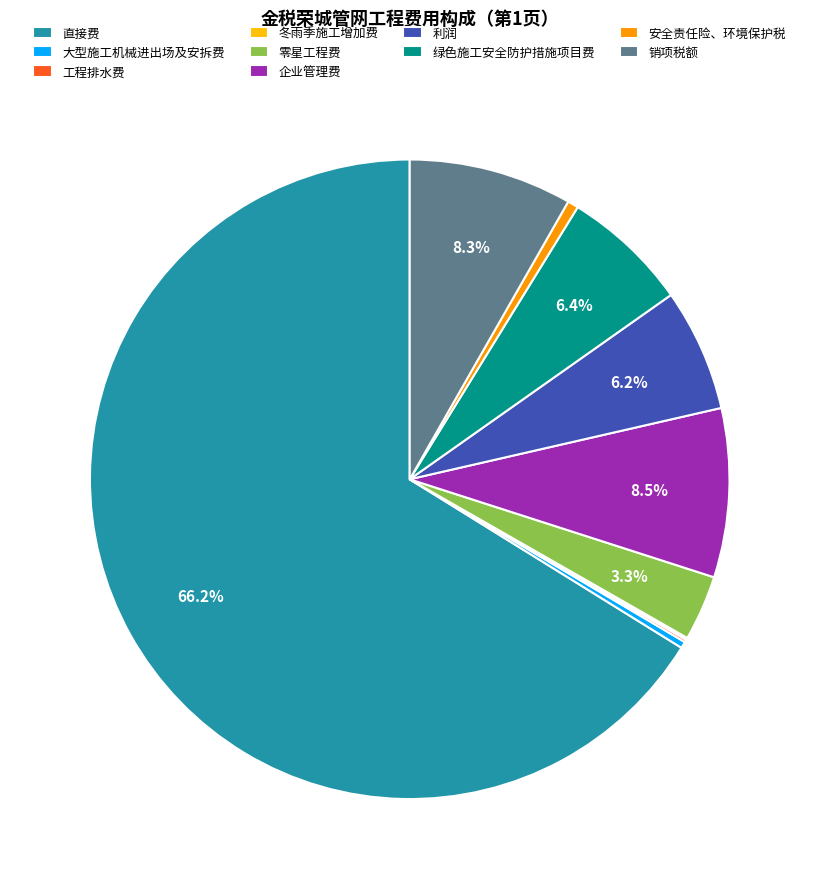

Which slice is the largest?

直接费